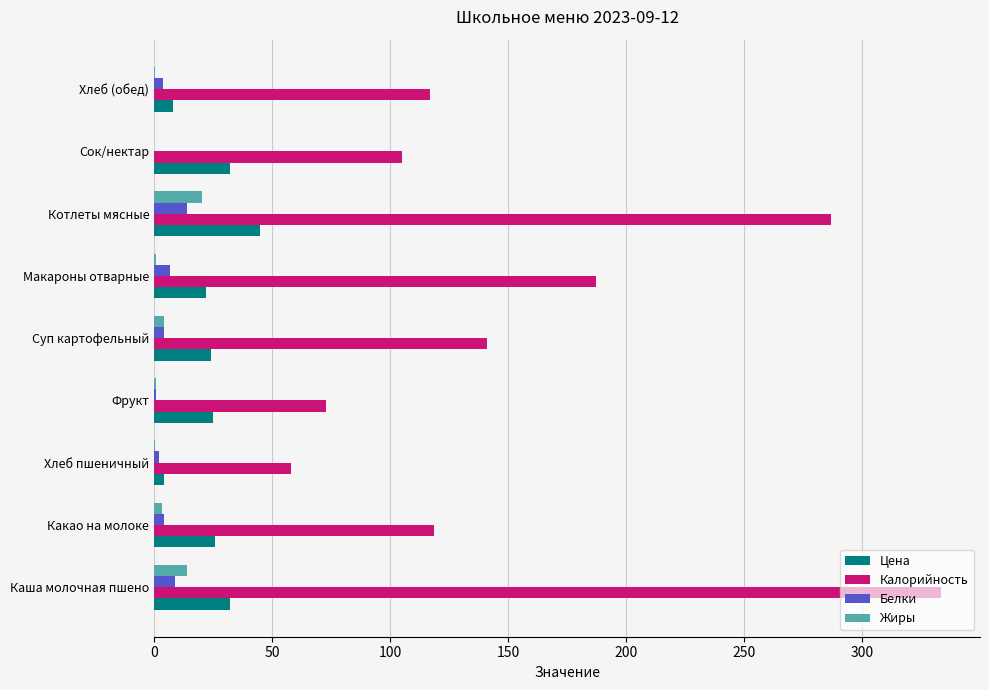

How many data points in Белки are above 4?

5